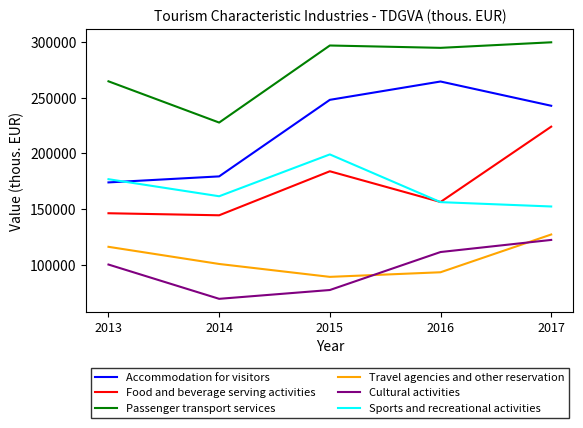

Count the number of data series in this chart.

6